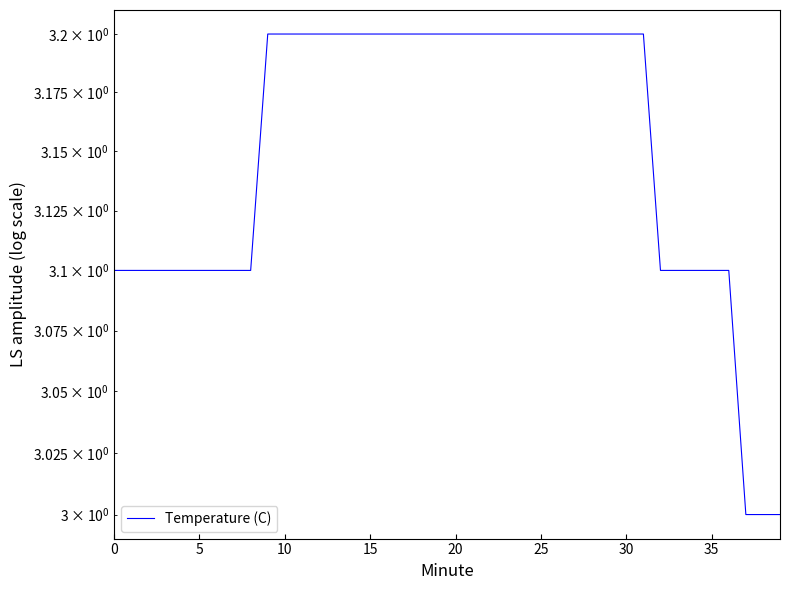

Count the values in the range 3 to 4.

40